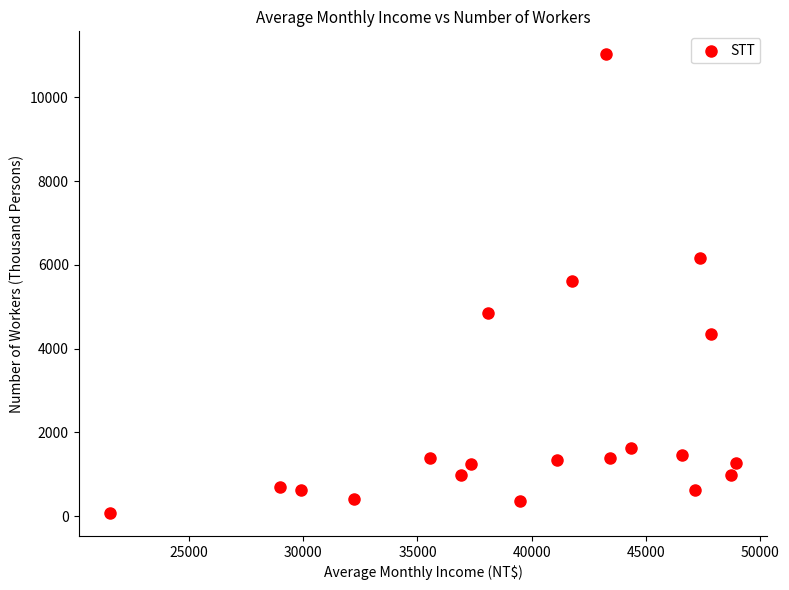

What is the range of Y values (max minus min)?

10953